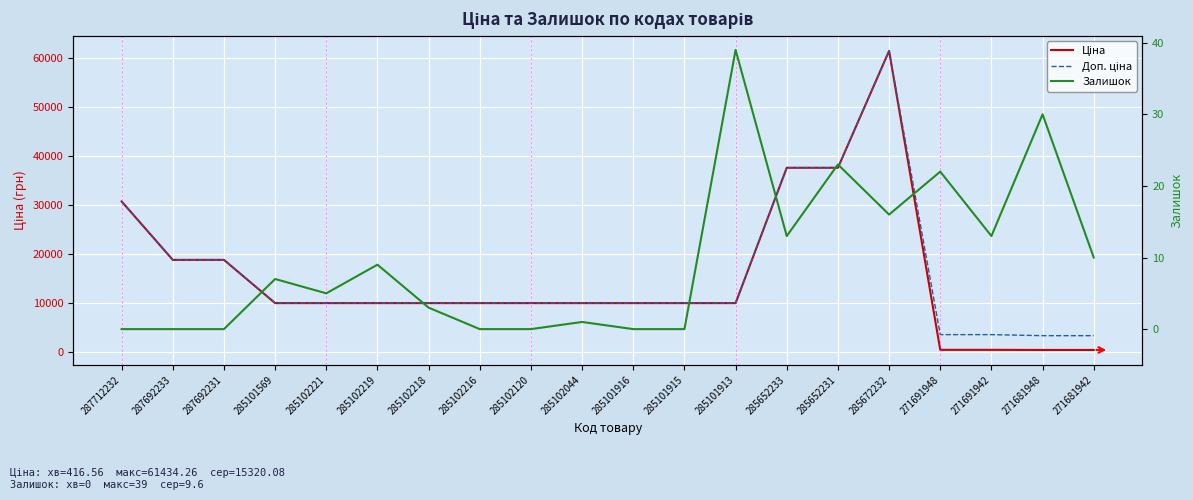

Reading left to right, transcribe all the data shown in this chart.

Ціна: 287712232=30717.1	287692233=18796.8	287692231=18796.8	285101569=9975.0	285102221=9975.0	285102219=9975.0	285102218=9975.0	285102216=9975.0	285102120=9975.0	285102044=9975.0	285101916=9975.0	285101915=9975.0	285101913=9975.0	285652233=37593.6	285652231=37593.6	285672232=61434.3	271691948=443.1	271691942=443.1	271681948=416.6	271681942=416.6
Доп. ціна: 287712232=30717.1	287692233=18796.8	287692231=18796.8	285101569=9975.0	285102221=9975.0	285102219=9975.0	285102218=9975.0	285102216=9975.0	285102120=9975.0	285102044=9975.0	285101916=9975.0	285101915=9975.0	285101913=9975.0	285652233=37593.6	285652231=37593.6	285672232=61434.3	271691948=3545.0	271691942=3545.0	271681948=3332.5	271681942=3332.5
Залишок: 287712232=0.0	287692233=0.0	287692231=0.0	285101569=7.0	285102221=5.0	285102219=9.0	285102218=3.0	285102216=0.0	285102120=0.0	285102044=1.0	285101916=0.0	285101915=0.0	285101913=39.0	285652233=13.0	285652231=23.0	285672232=16.0	271691948=22.0	271691942=13.0	271681948=30.0	271681942=10.0